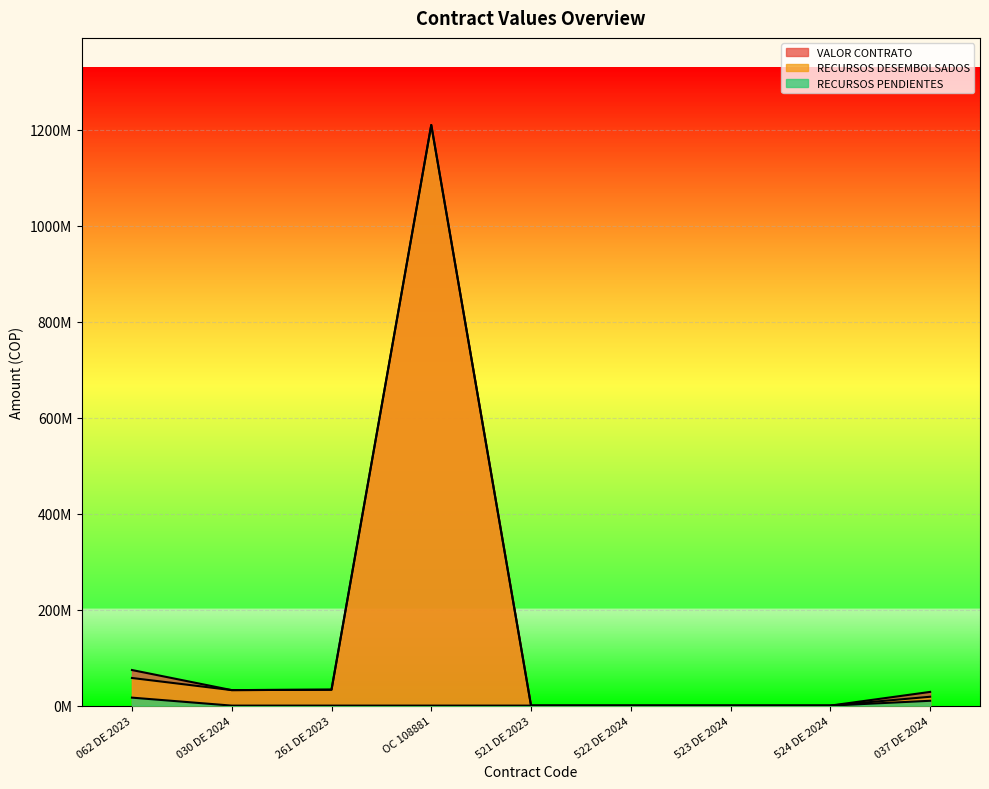

The RECURSOS PENDIENTES series shows -8063993 at 030 DE 2024. True or false?

False